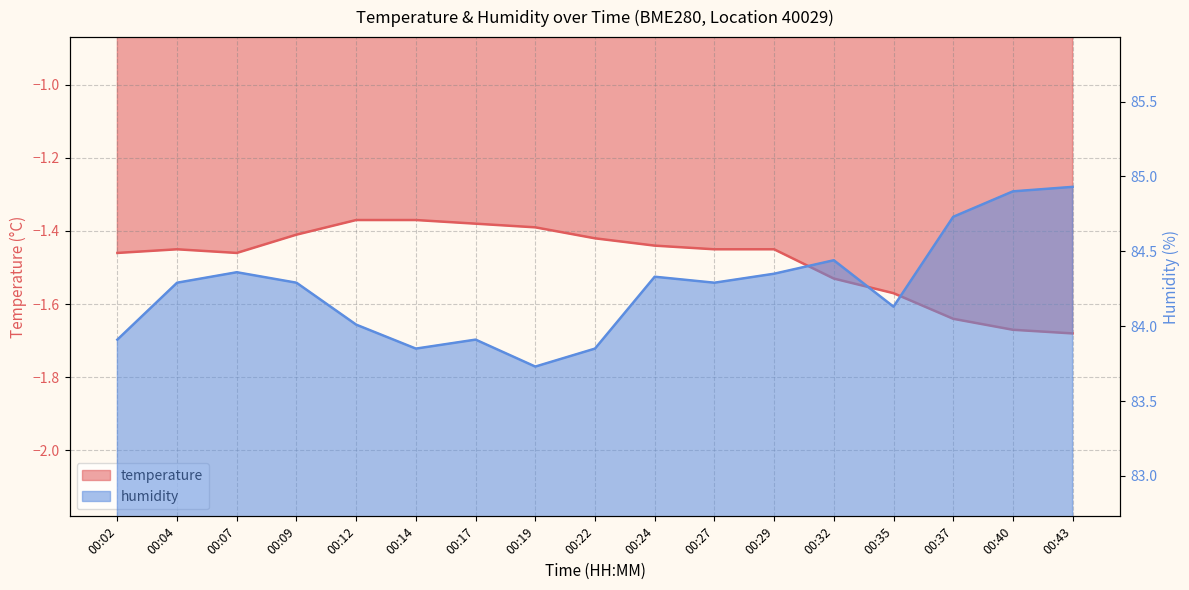

Which series has the largest total across all categories?

humidity